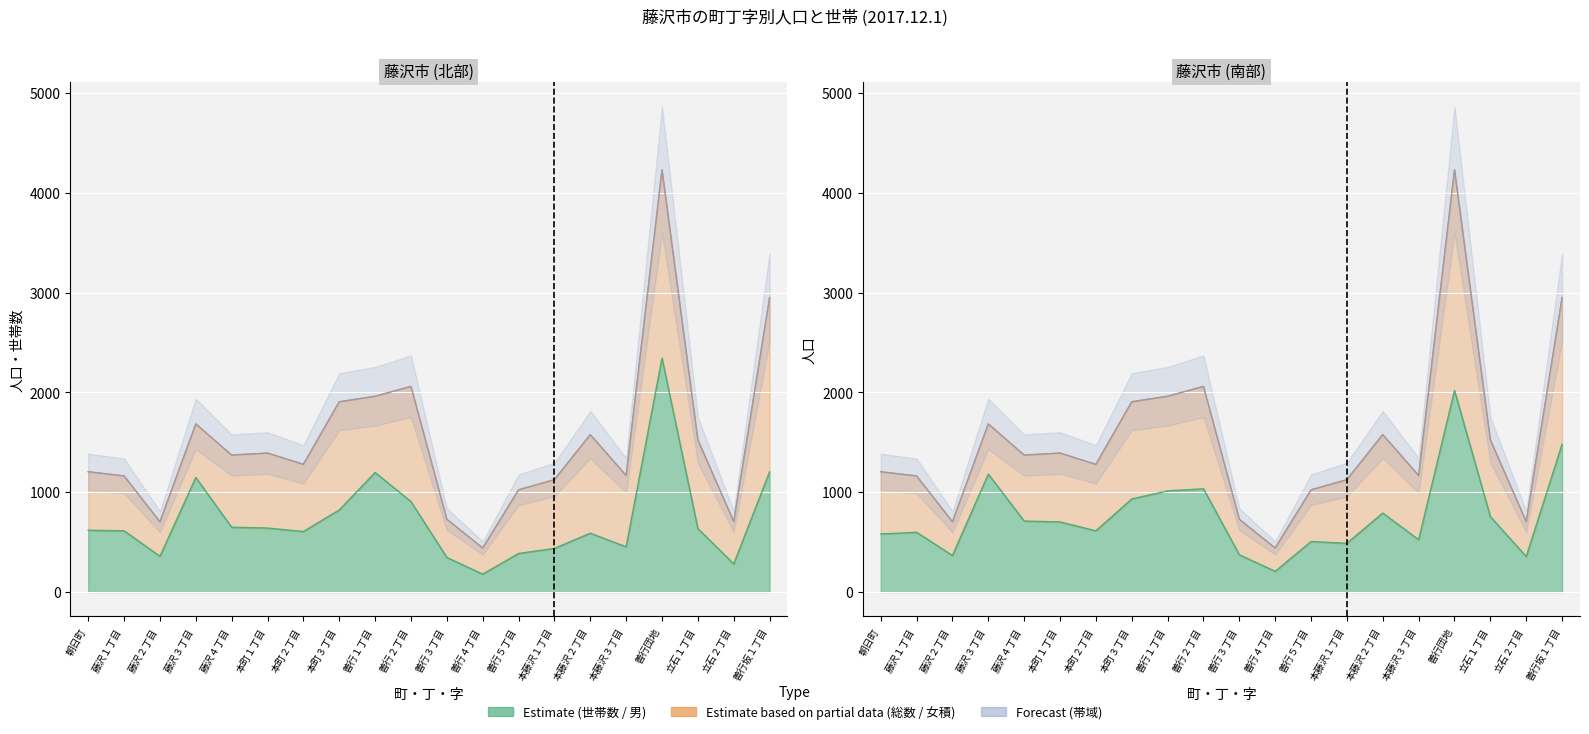

Reading left to right, list all the values displayed in this chart.

世帯数: 朝日町=619	藤沢１丁目=613	藤沢２丁目=358	藤沢３丁目=1147	藤沢４丁目=649	本町１丁目=641	本町２丁目=606	本町３丁目=822	善行１丁目=1197	善行２丁目=906	善行３丁目=346	善行４丁目=179	善行５丁目=386	本藤沢１丁目=437	本藤沢２丁目=589	本藤沢３丁目=453	善行団地=2343	立石１丁目=636	立石２丁目=282	善行坂１丁目=1204
総数: 朝日町=1205	藤沢１丁目=1163	藤沢２丁目=704	藤沢３丁目=1684	藤沢４丁目=1372	本町１丁目=1392	本町２丁目=1279	本町３丁目=1906	善行１丁目=1961	善行２丁目=2060	善行３丁目=729	善行４丁目=441	善行５丁目=1024	本藤沢１丁目=1126	本藤沢２丁目=1577	本藤沢３丁目=1167	善行団地=4230	立石１丁目=1524	立石２丁目=705	善行坂１丁目=2950
男: 朝日町=581	藤沢１丁目=598	藤沢２丁目=366	藤沢３丁目=1181	藤沢４丁目=711	本町１丁目=702	本町２丁目=613	本町３丁目=932	善行１丁目=1013	善行２丁目=1034	善行３丁目=373	善行４丁目=207	善行５丁目=506	本藤沢１丁目=488	本藤沢２丁目=791	本藤沢３丁目=524	善行団地=2019	立石１丁目=755	立石２丁目=355	善行坂１丁目=1480
女: 朝日町=1205	藤沢１丁目=1163	藤沢２丁目=704	藤沢３丁目=1684	藤沢４丁目=1372	本町１丁目=1392	本町２丁目=1279	本町３丁目=1906	善行１丁目=1961	善行２丁目=2060	善行３丁目=729	善行４丁目=441	善行５丁目=1024	本藤沢１丁目=1126	本藤沢２丁目=1577	本藤沢３丁目=1167	善行団地=4230	立石１丁目=1524	立石２丁目=705	善行坂１丁目=2950